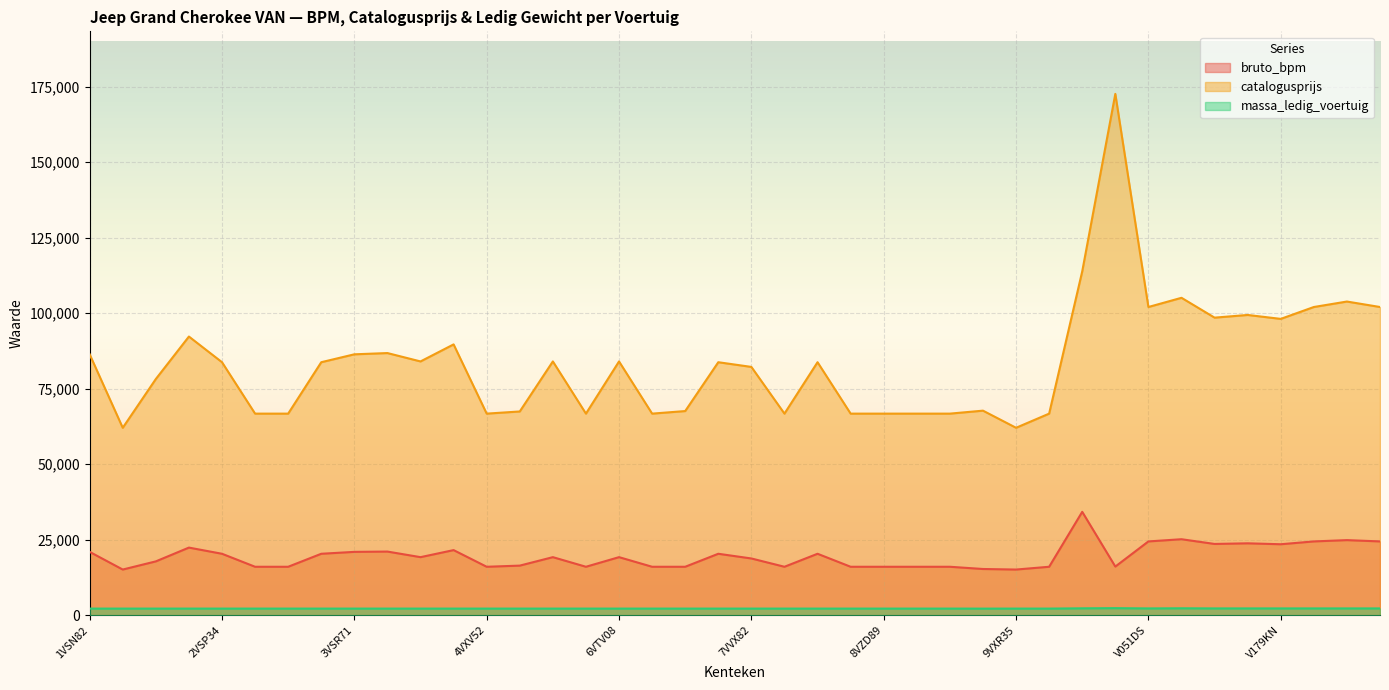

True or false: catalogusprijs and massa_ledig_voertuig cross at least once.

False